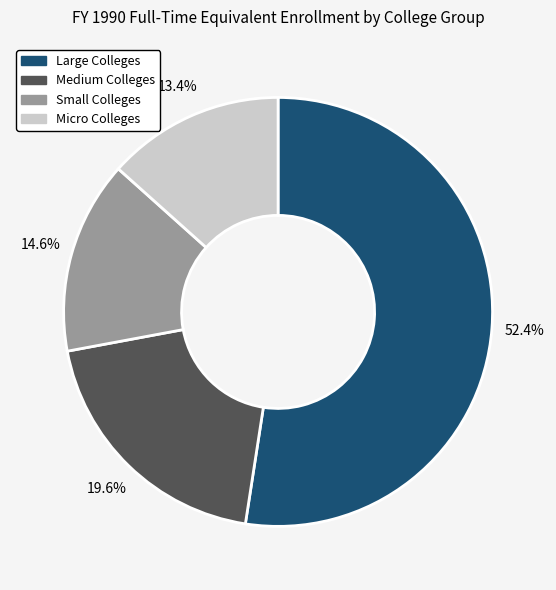

Is there a majority slice in this chart?

Yes